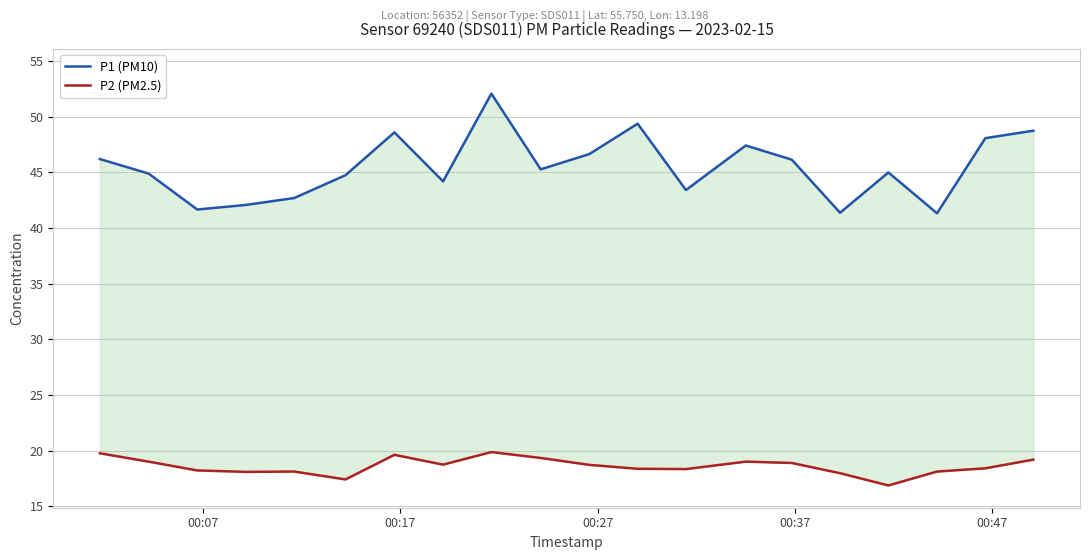

How many lines are shown in the chart?

2